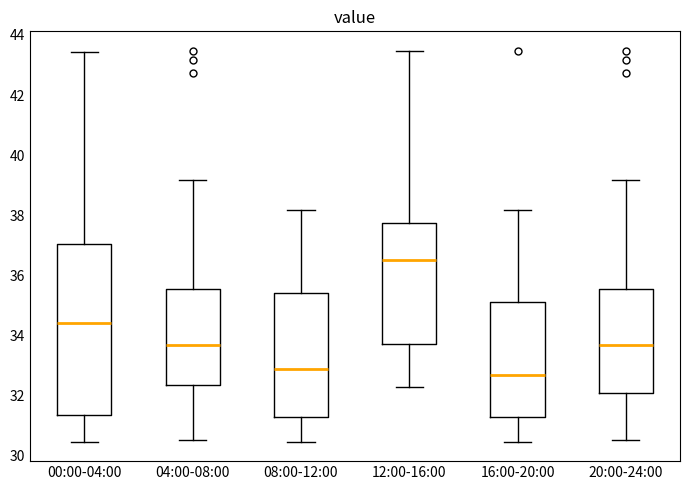

Reading left to right, read every box against the y-axis: the position of its median line, the range the box covers, and the ends of its whiskers. The values are not printed on the chart, so give them approximately, as read against the axis.

00:00-04:00: median 34.4, box 31.4 to 37.0, whiskers 30.4 to 43.4
04:00-08:00: median 33.6, box 32.4 to 35.6, whiskers 30.6 to 39.2
08:00-12:00: median 33.0, box 31.2 to 35.4, whiskers 30.4 to 38.2
12:00-16:00: median 36.6, box 33.8 to 37.8, whiskers 32.4 to 43.4
16:00-20:00: median 32.6, box 31.2 to 35.2, whiskers 30.4 to 38.2
20:00-24:00: median 33.6, box 32.2 to 35.6, whiskers 30.6 to 39.2